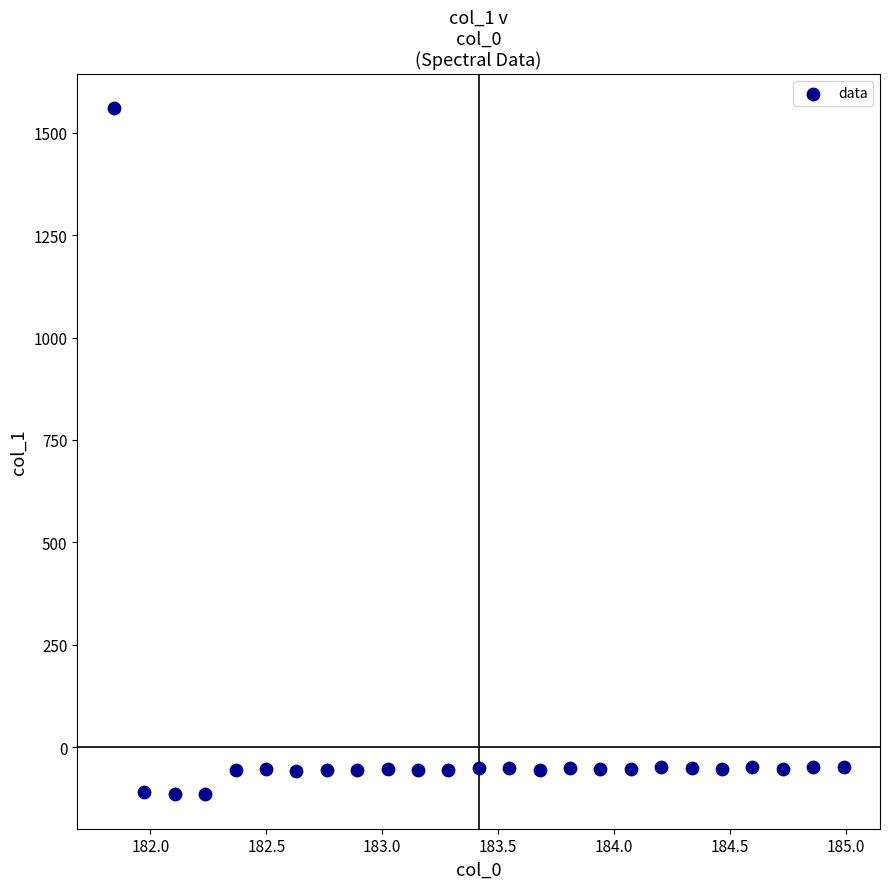

What is the range of Y values (max minus min)?

1675.7